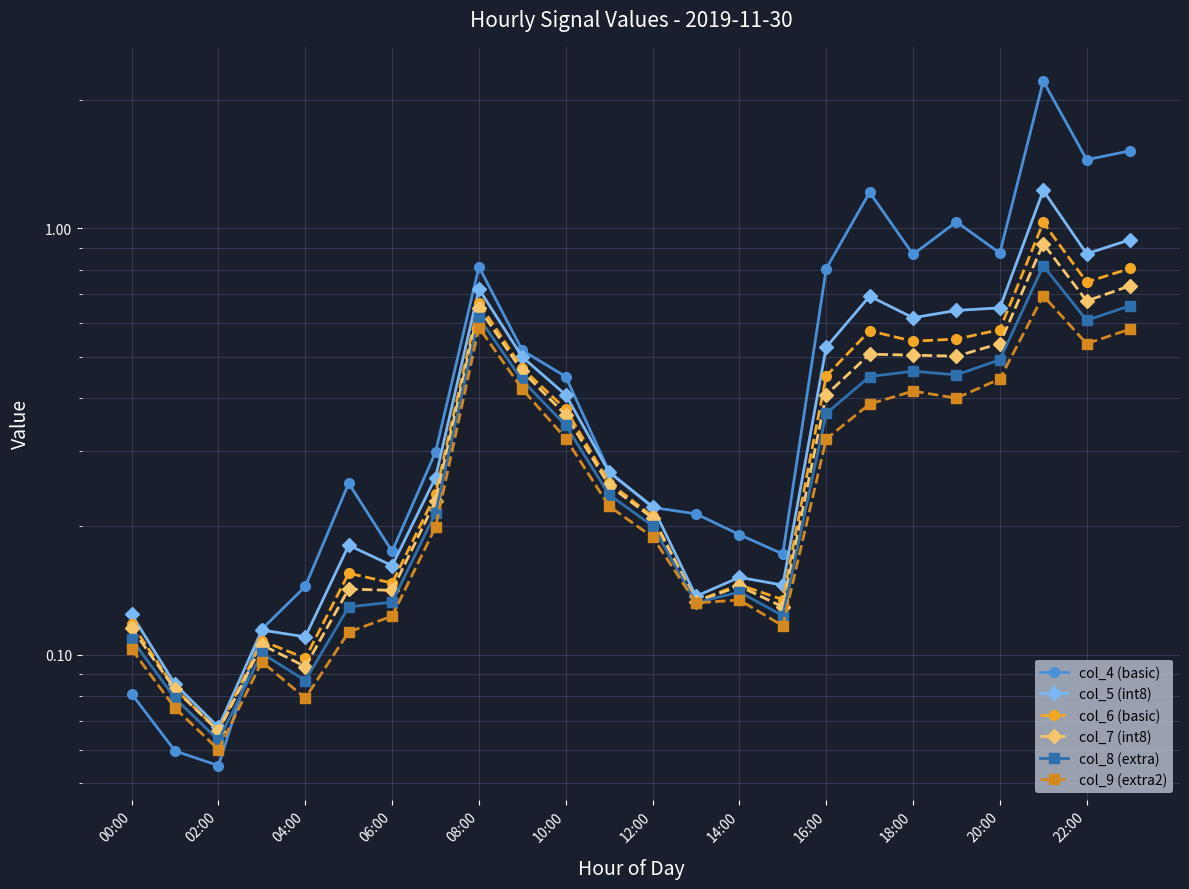

What is the difference between the maximum and minimum values in the col_9 (extra2) series?

0.6